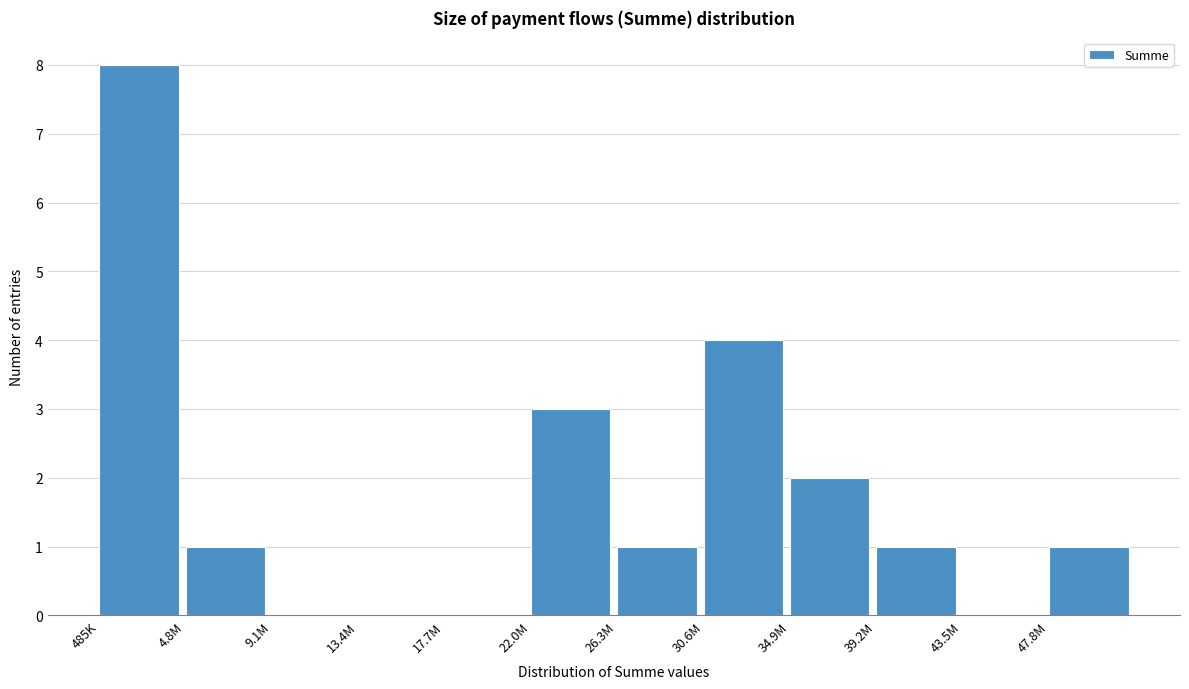

Reading left to right, what are all the values shown in this chart?

485K=8	4.8M=1	9.1M=0	13.4M=0	17.7M=0	22.0M=3	26.3M=1	30.6M=4	34.9M=2	39.2M=1	43.5M=0	47.8M=1